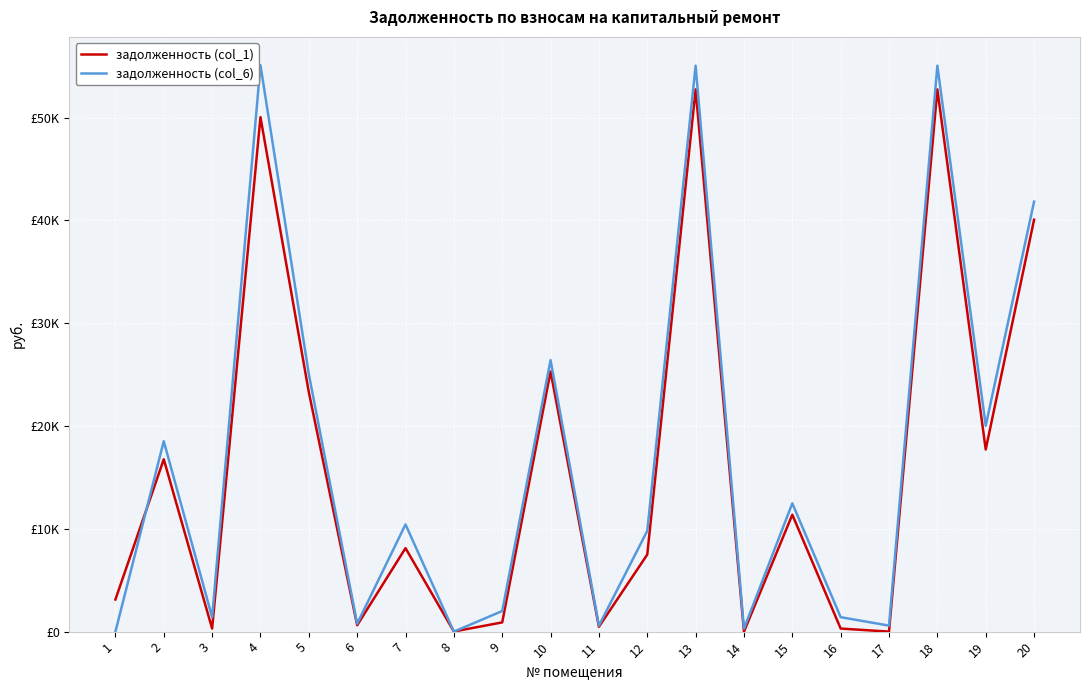

How many interior local peaks does the задолженность (col_1) series have?

7